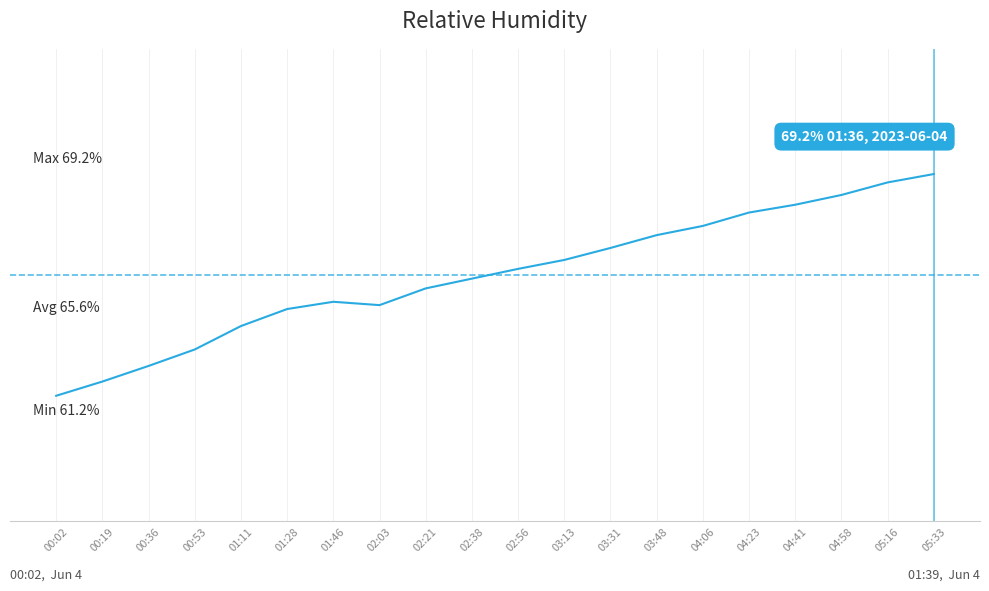

Where is the first local maximum?

01:46